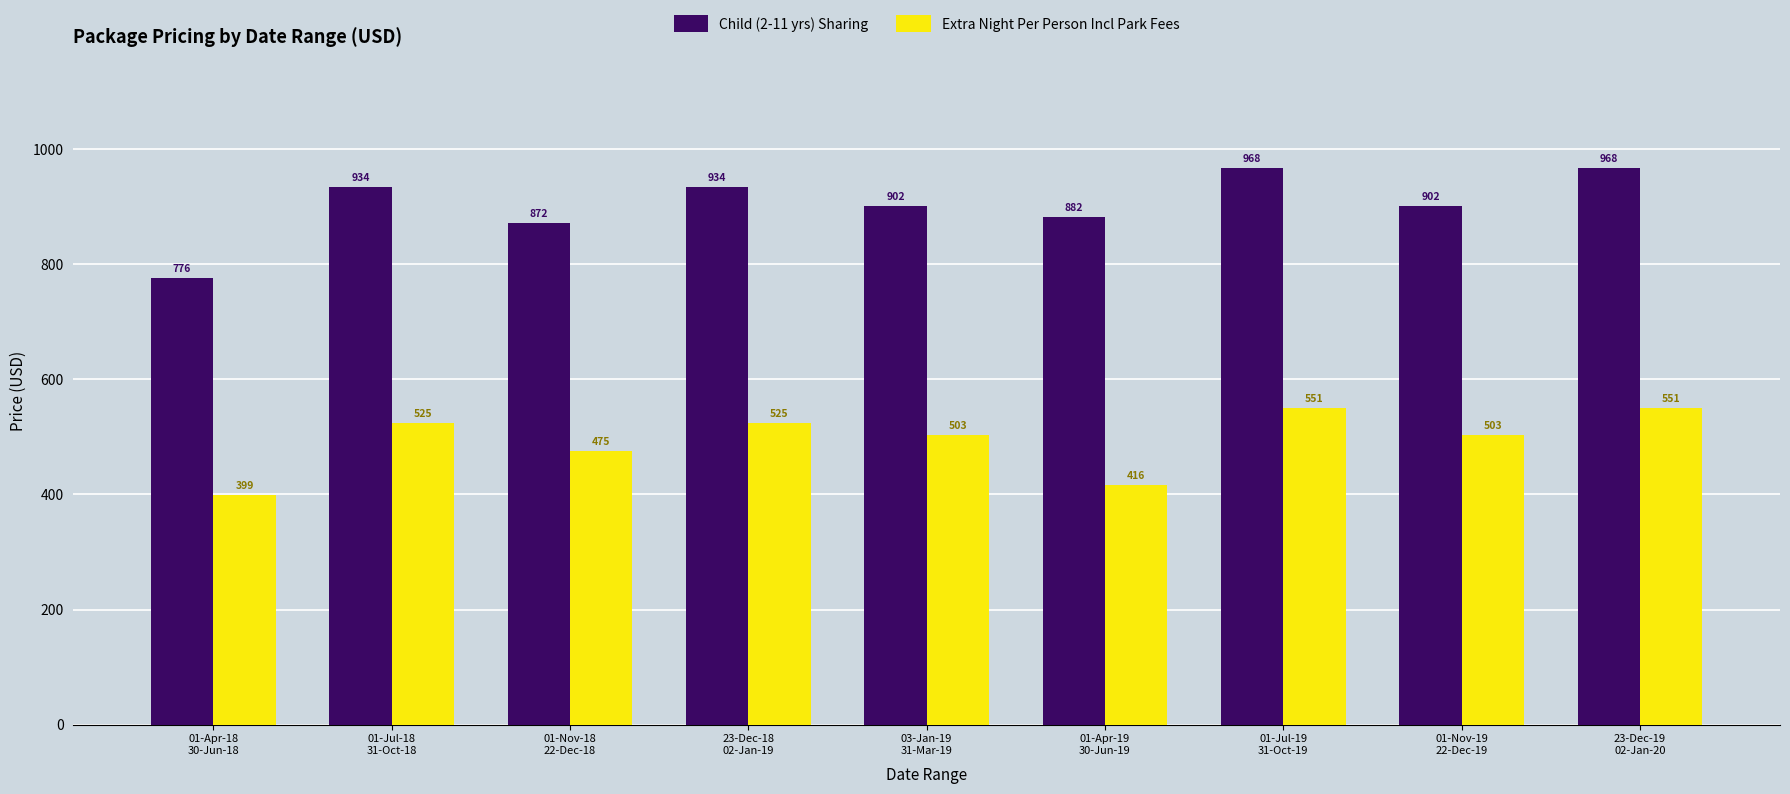

What is the label of the 5th bar from the left?

03-Jan-19
31-Mar-19